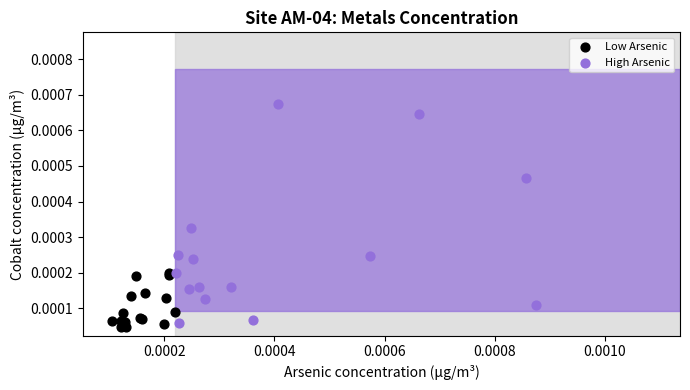

Which series contains the lowest Y value?

Low Arsenic